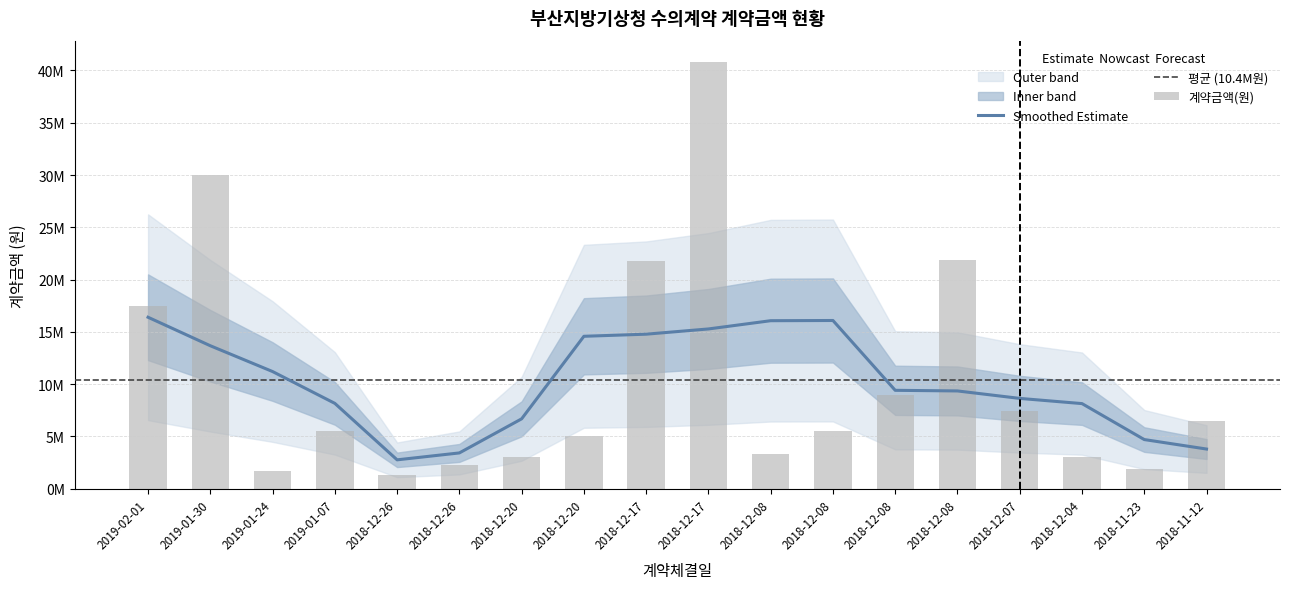

What is the sum of the values at 2018-12-04 and 2019-02-01?

20507280